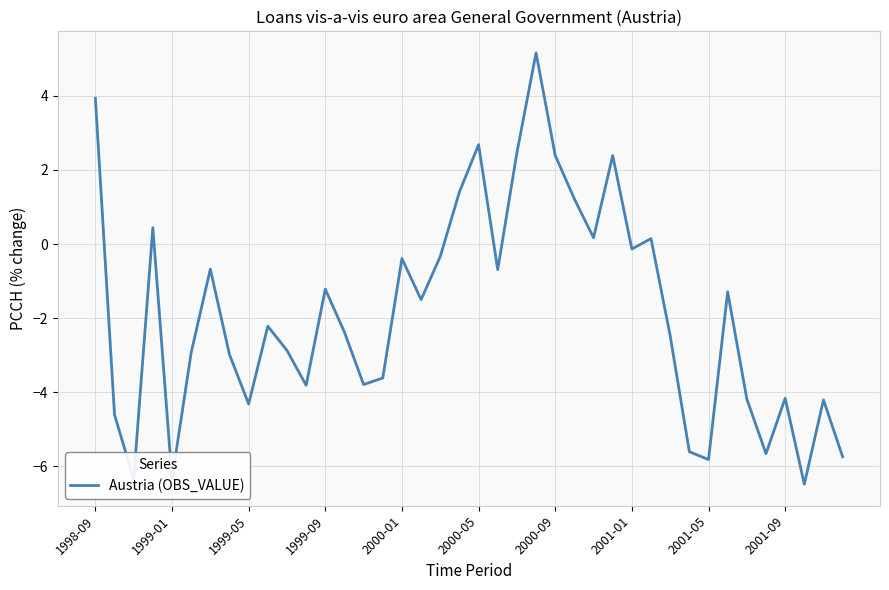

What is the minimum value shown in the chart?

-6.5